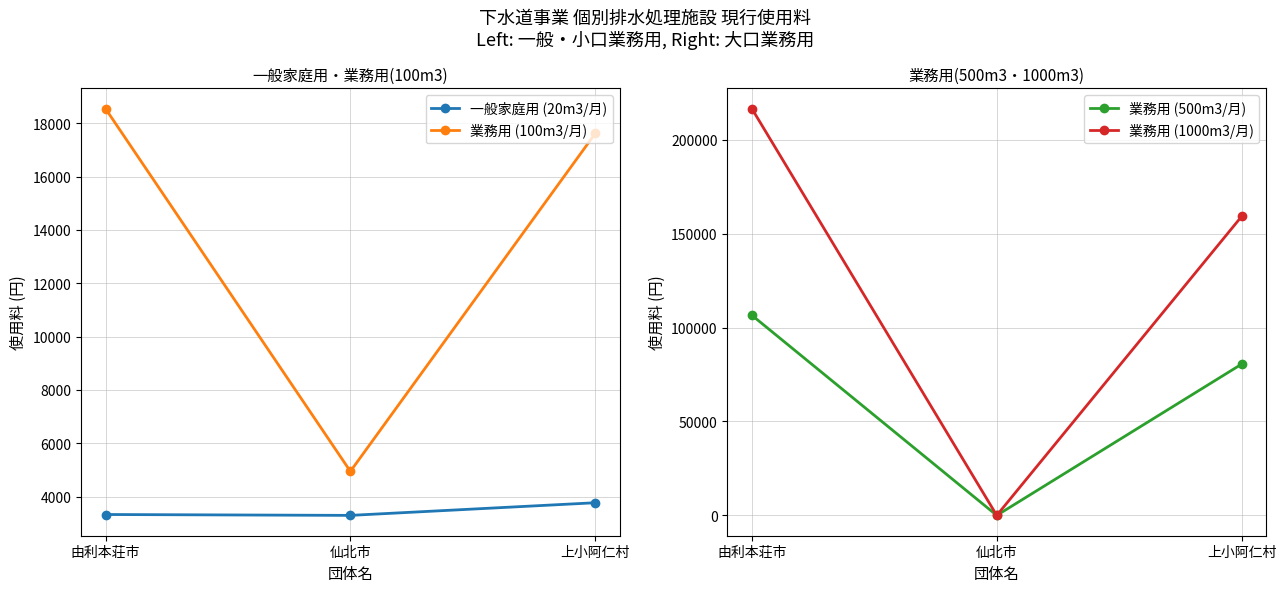

What position from the left is 由利本荘市?

1